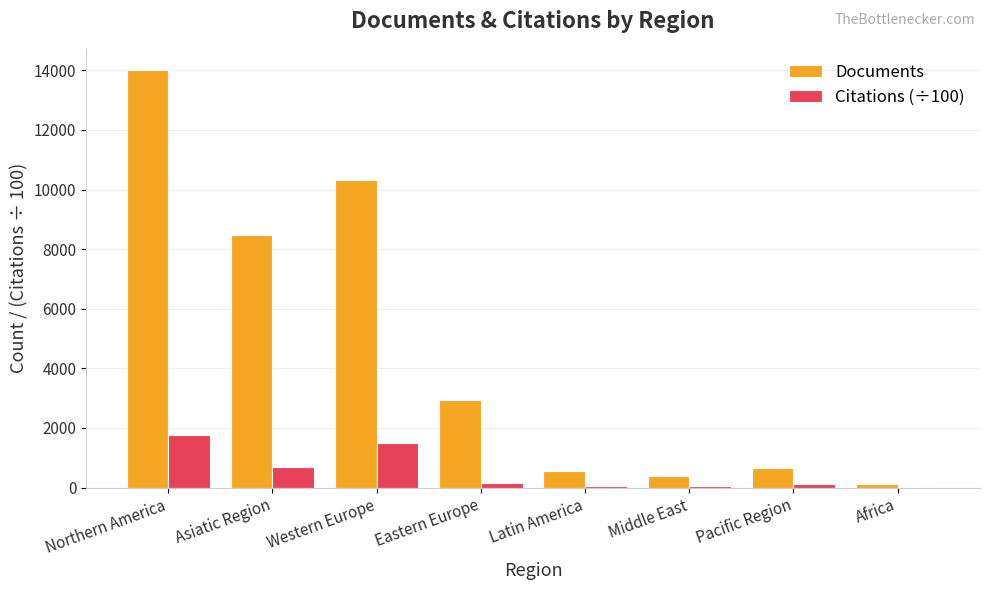

Are the bars grouped side by side (vs. stacked)?

Yes